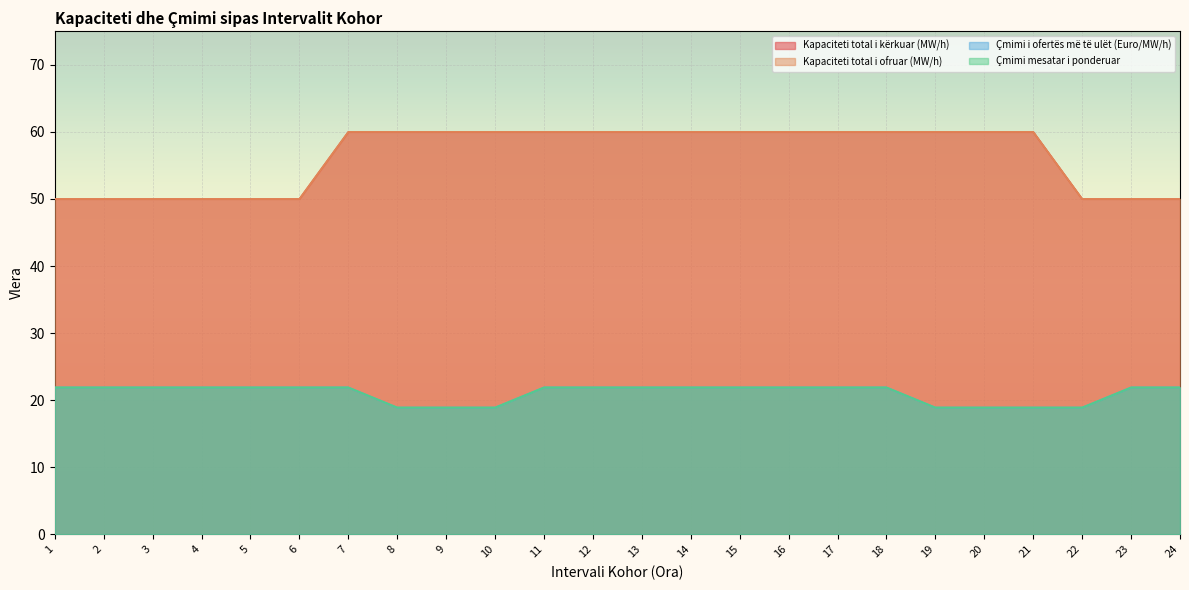

At which label does Çmimi mesatar i ponderuar first exceed 21?

1